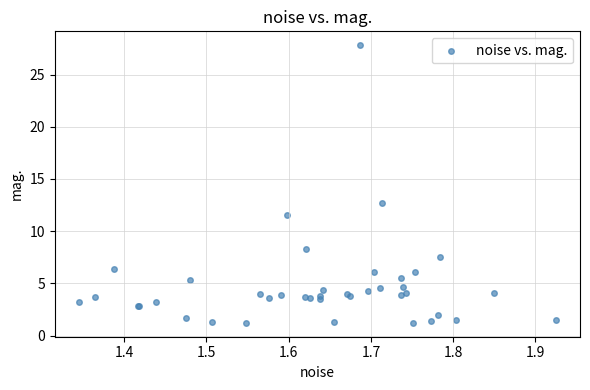

What Y value in the scatter plot is closest to 14?

12.7